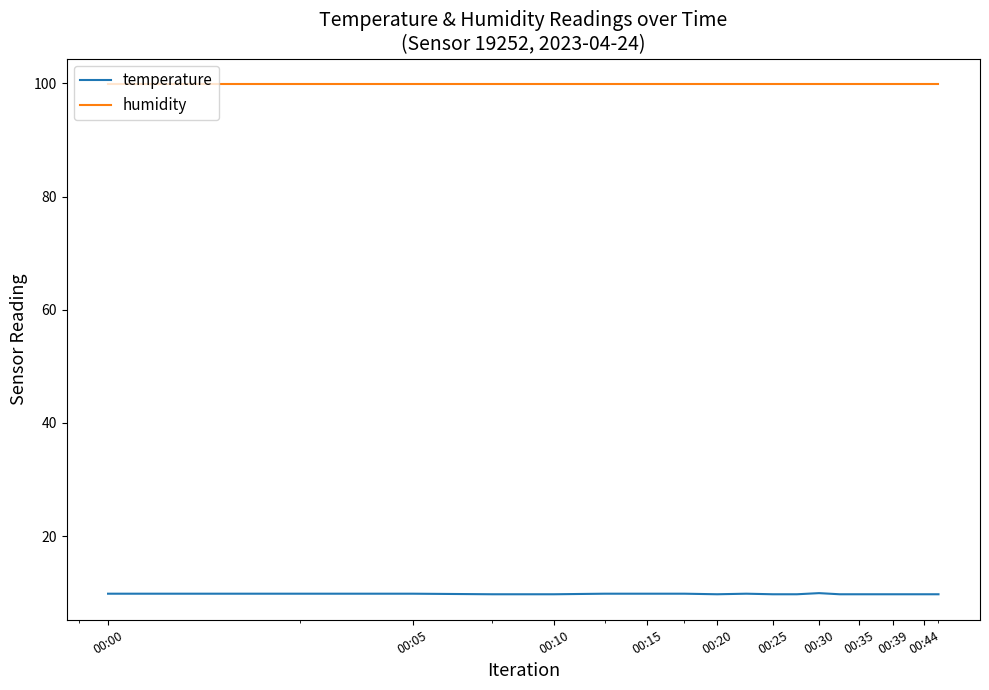

List the series in order of their peak value, lowest first.

temperature, humidity